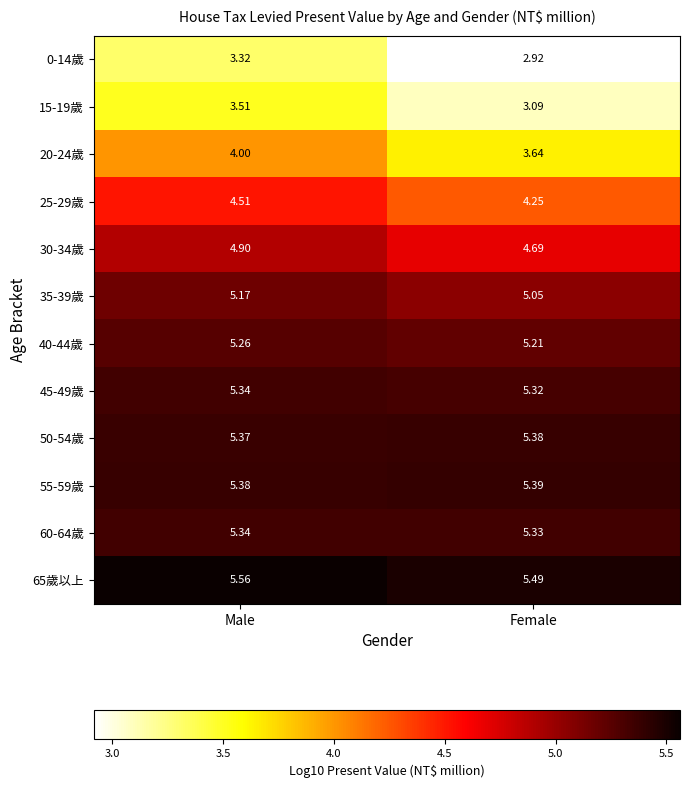

At which label does 35-39歲 reach its peak?

Male